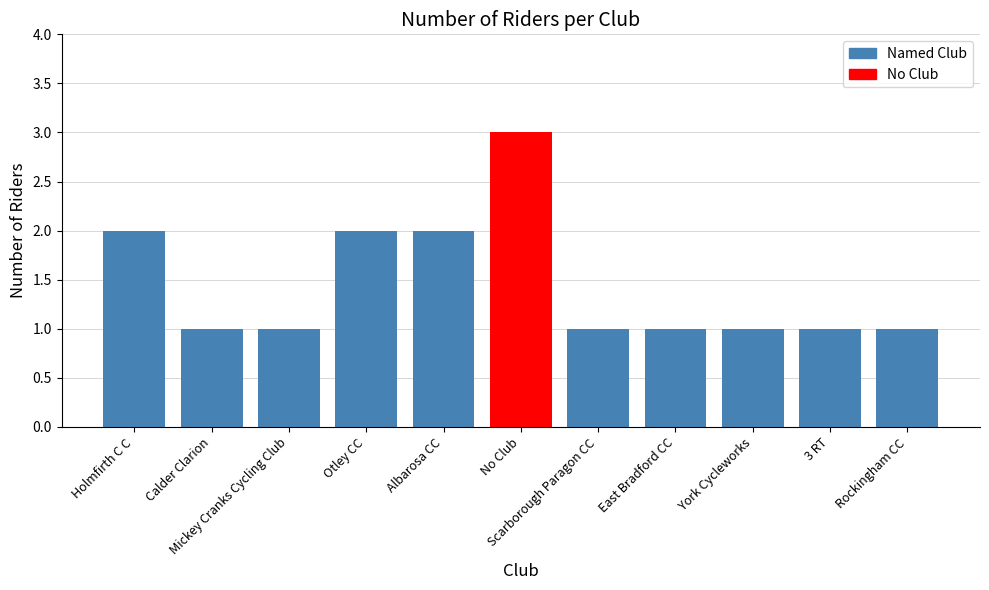

What is the maximum value shown in the chart?

3